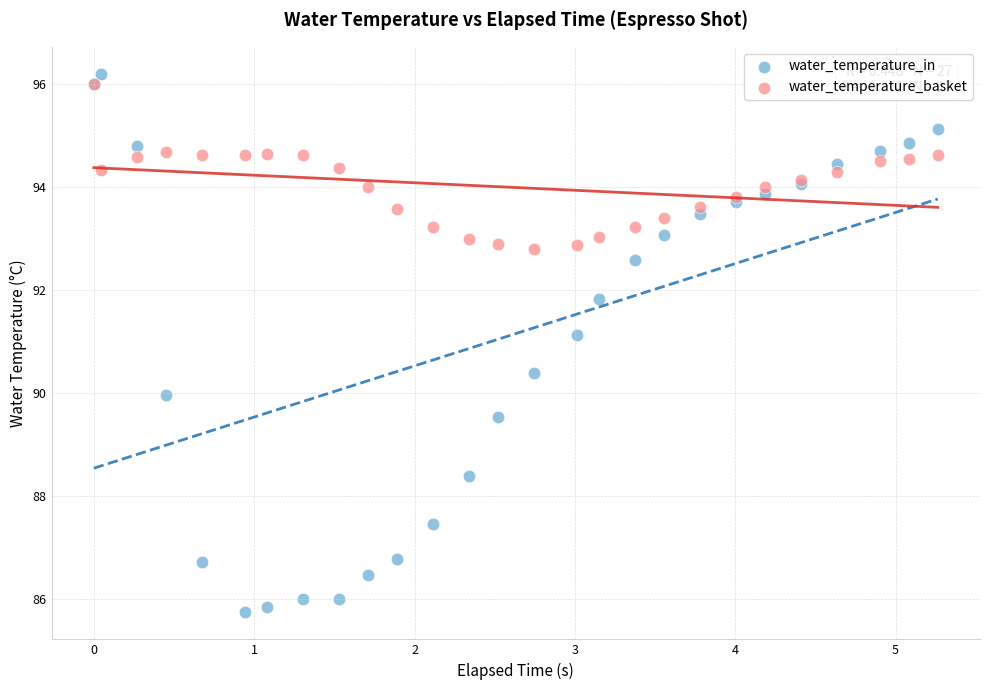

What are all the series names shown in the legend?

water_temperature_in, water_temperature_basket